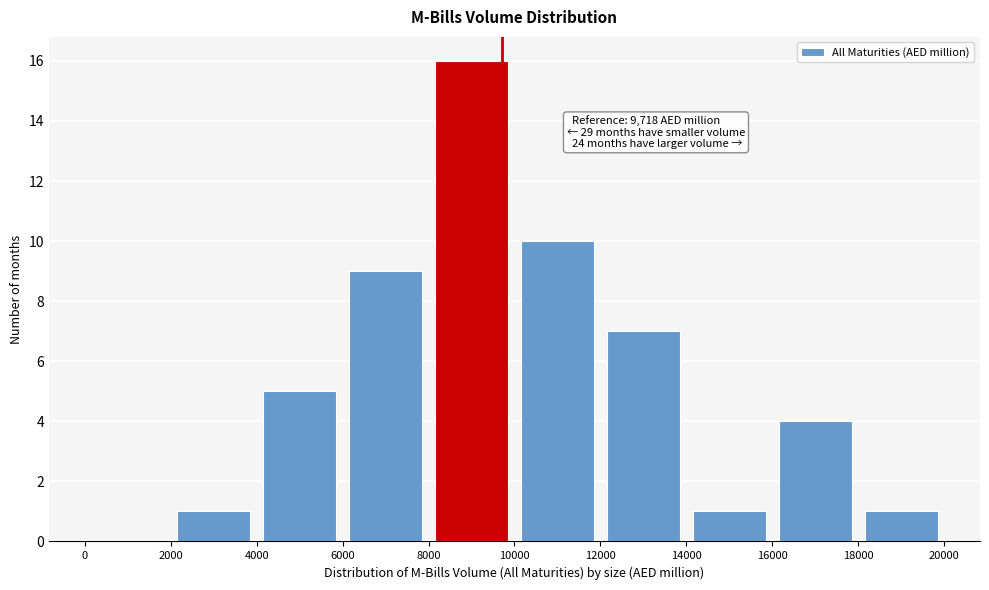

Over which range of the x-axis is the bar tallest?

8000 to 10000